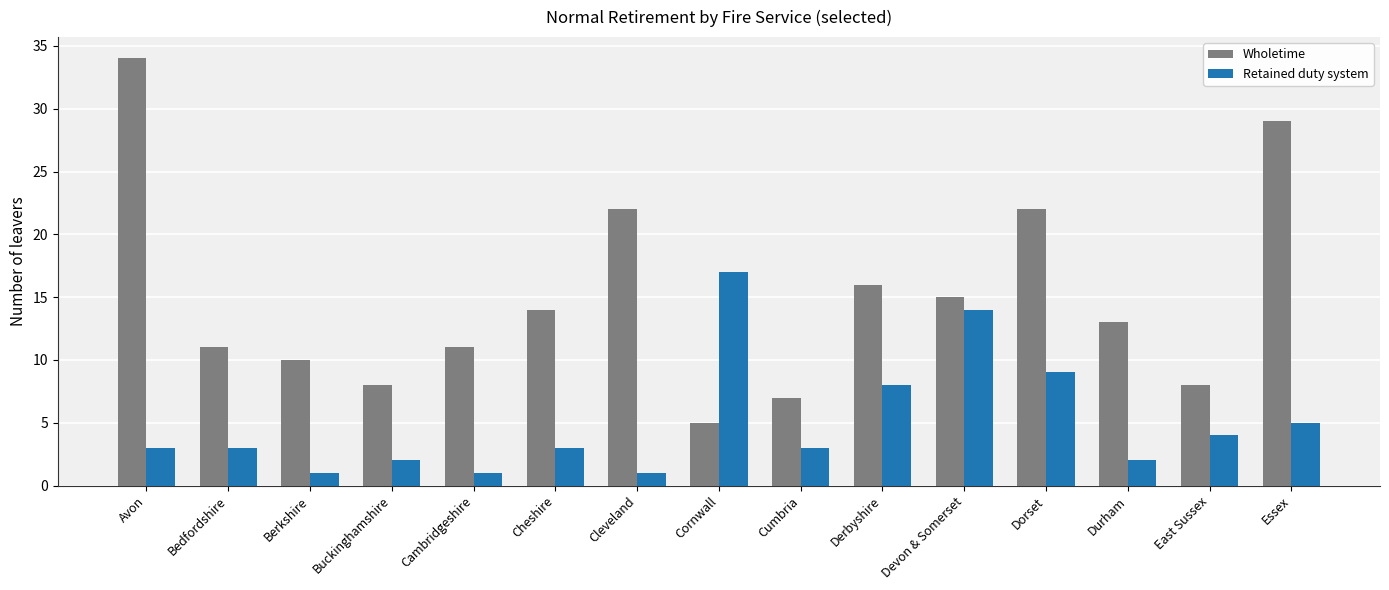

What is the smallest value displayed?

1